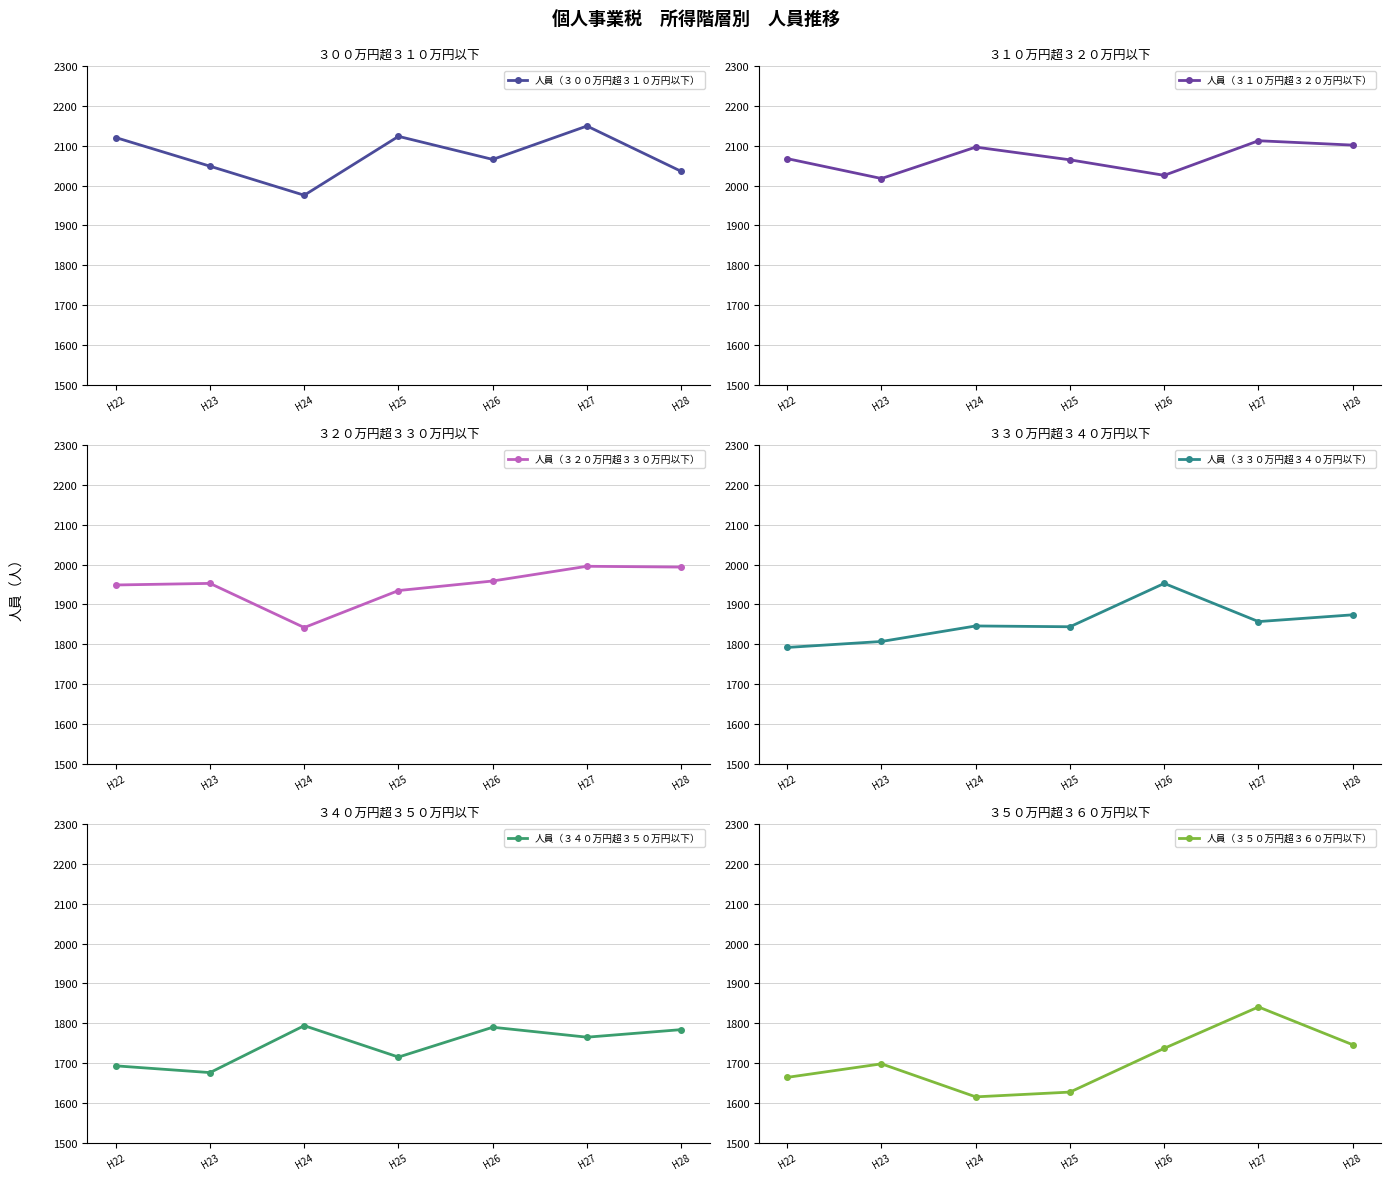

True or false: 人員（３４０万円超３５０万円以下） and 人員（３２０万円超３３０万円以下） intersect in this chart.

False